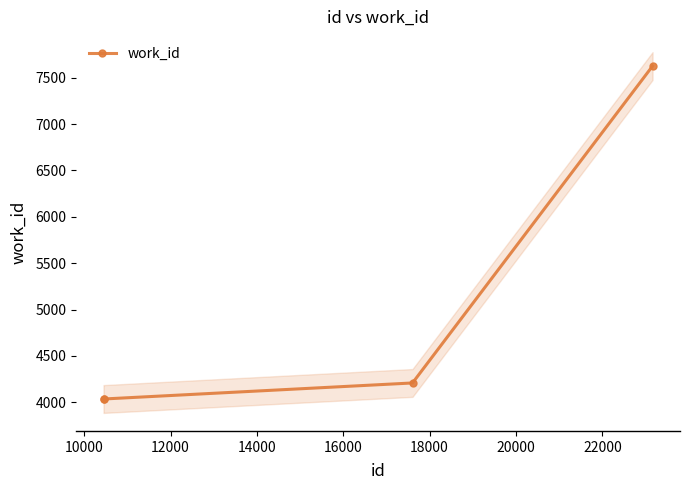

True or false: work_id has more than 0 interior local peaks.

False